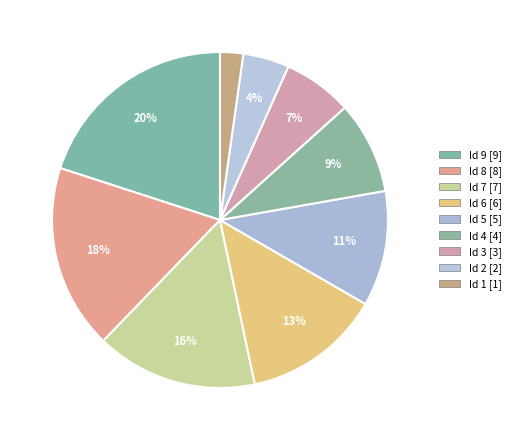

Count the number of slices in the pie.

9